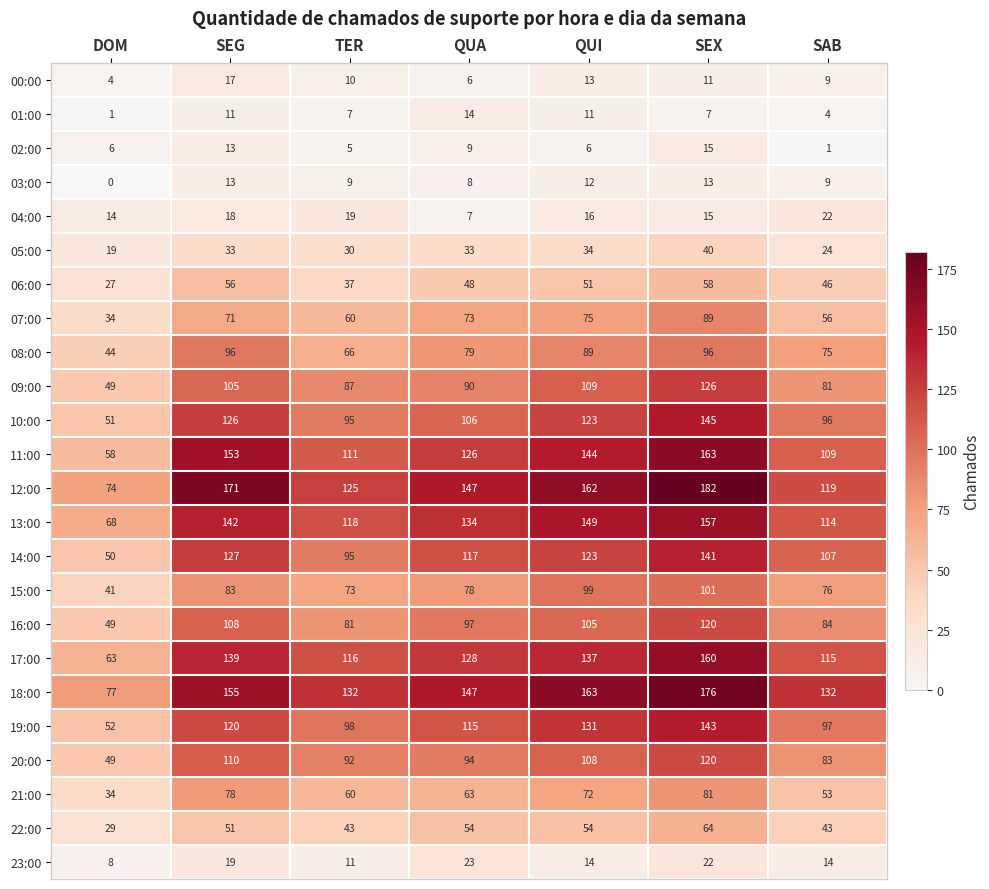

What is the total value across all series at SEG?

2015